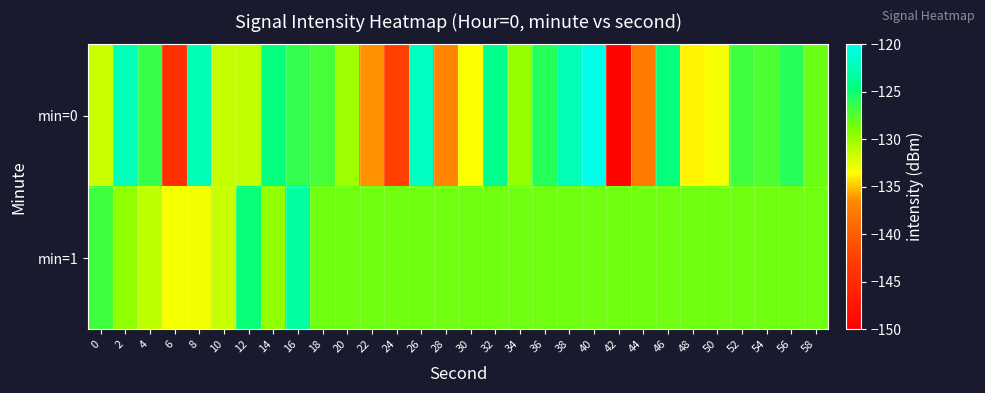

Which series changed the most between 14 and 36?

min=1